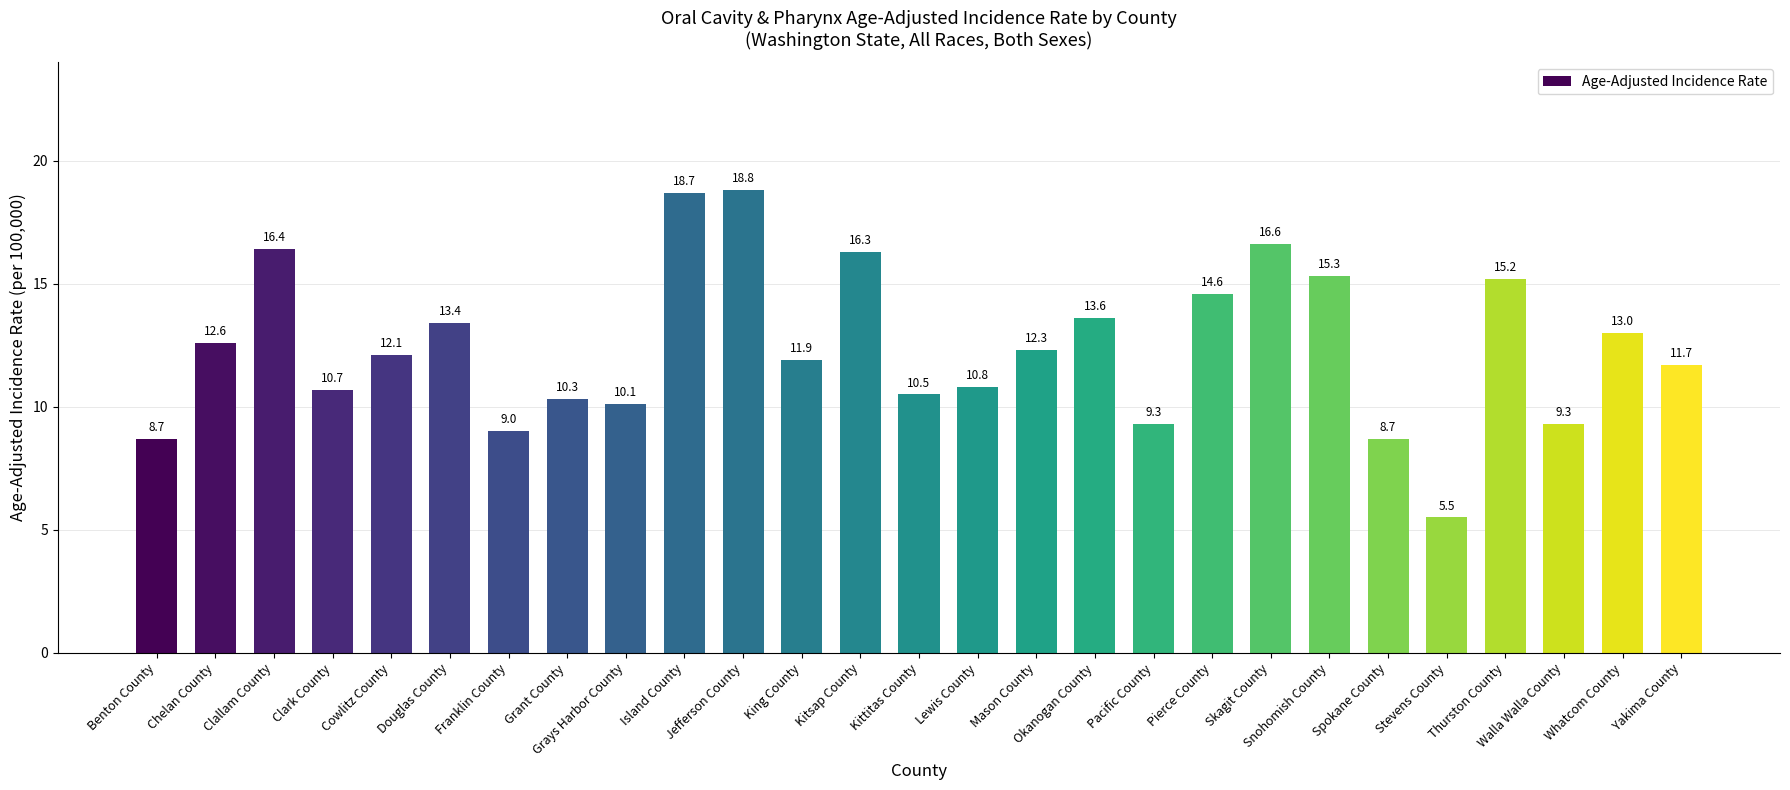

What position from the right is Pacific County?

10